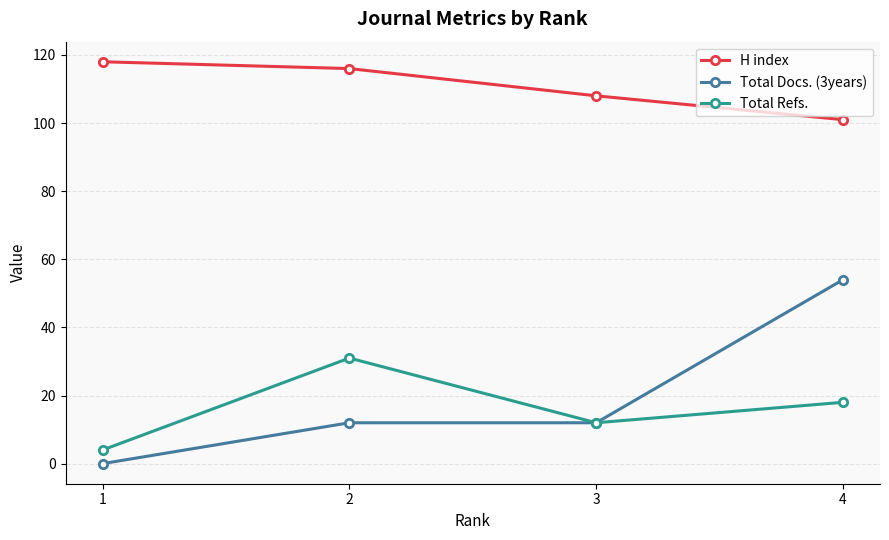

Reading left to right, transcribe all the data shown in this chart.

H index: 118	116	108	101
Total Docs. (3years): 0	12	12	54
Total Refs.: 4	31	12	18